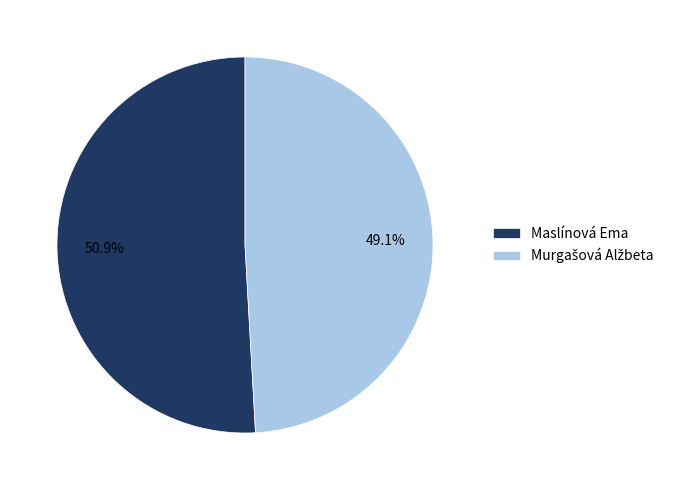

Does Maslínová Ema represent more than half of the total?

Yes